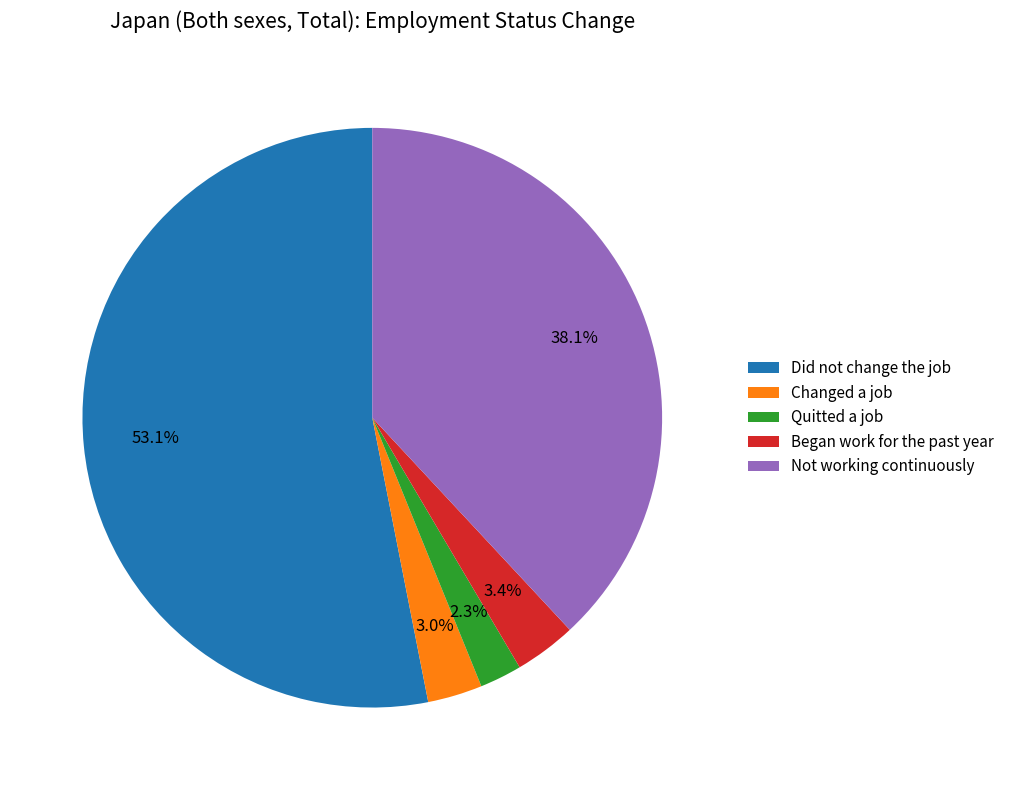

Does Did not change the job represent more than half of the total?

Yes